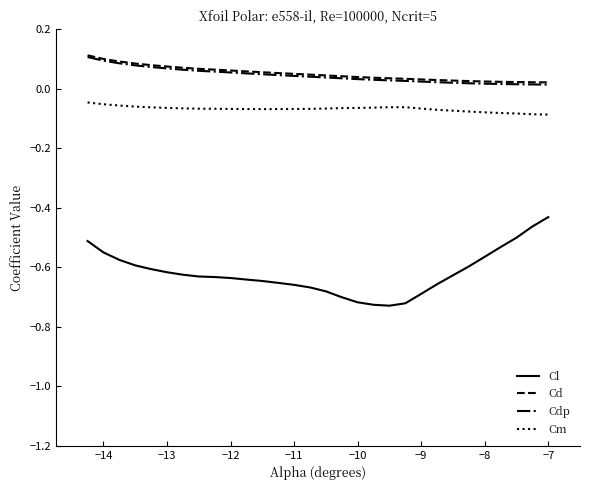

True or false: Cd and Cl intersect in this chart.

False